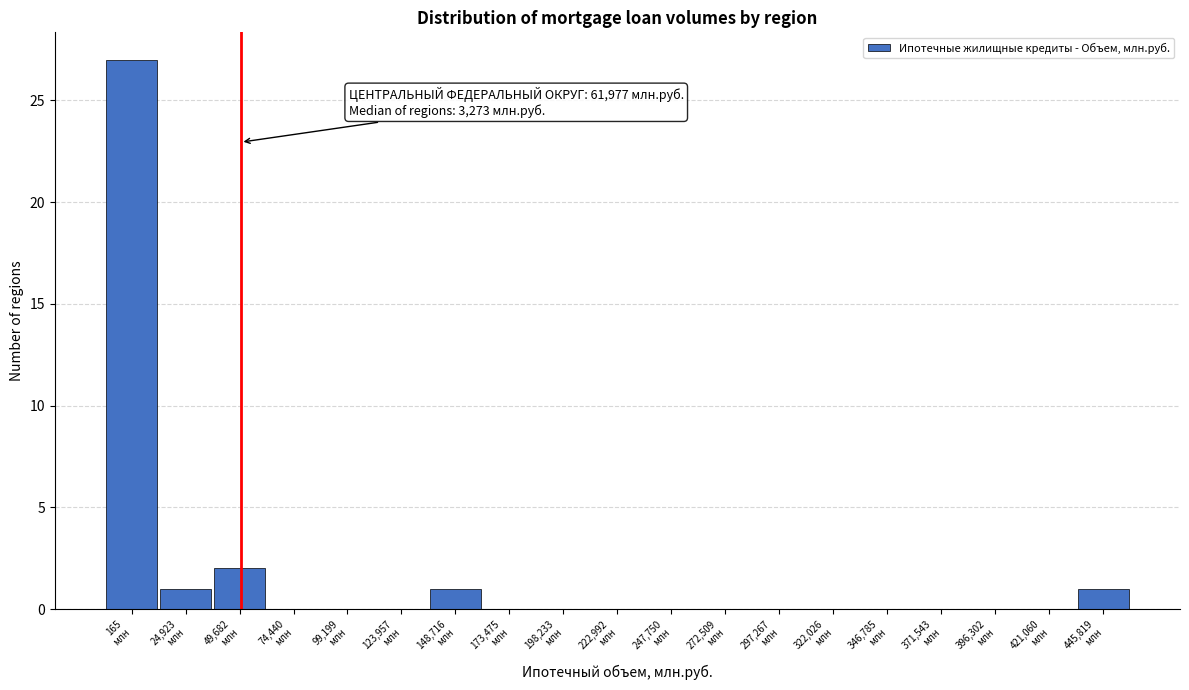

What is the maximum value shown in the chart?

27